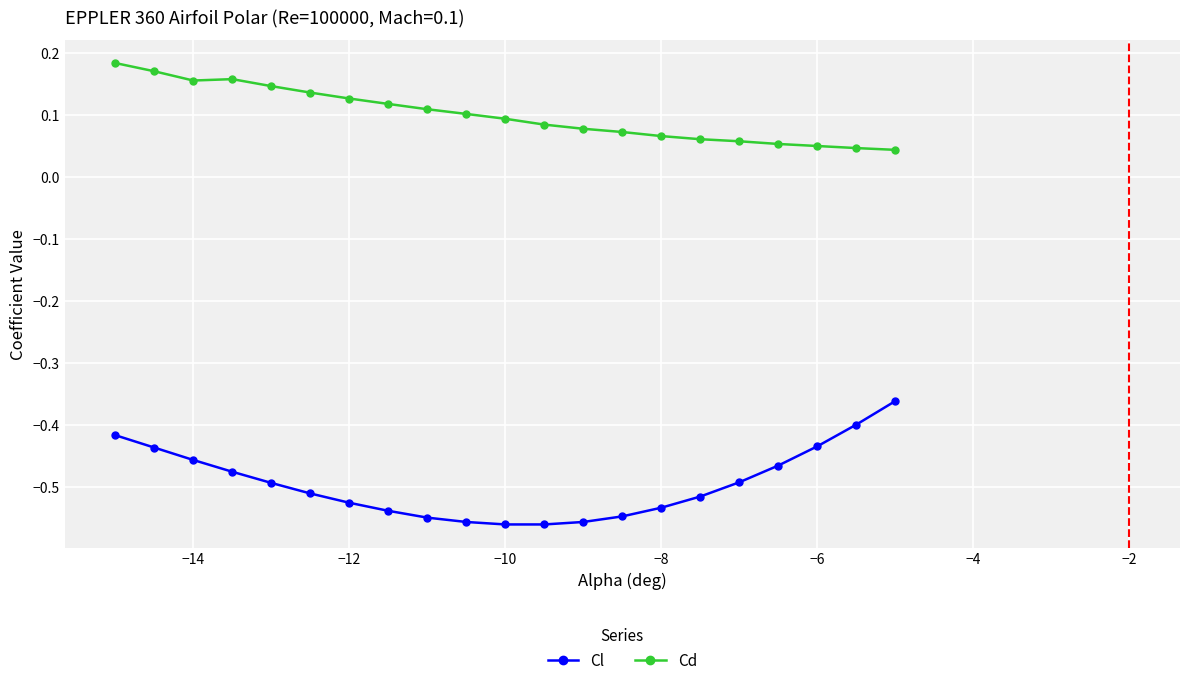

Rank the series by their average value, from highest to lowest.

Cd, Cl